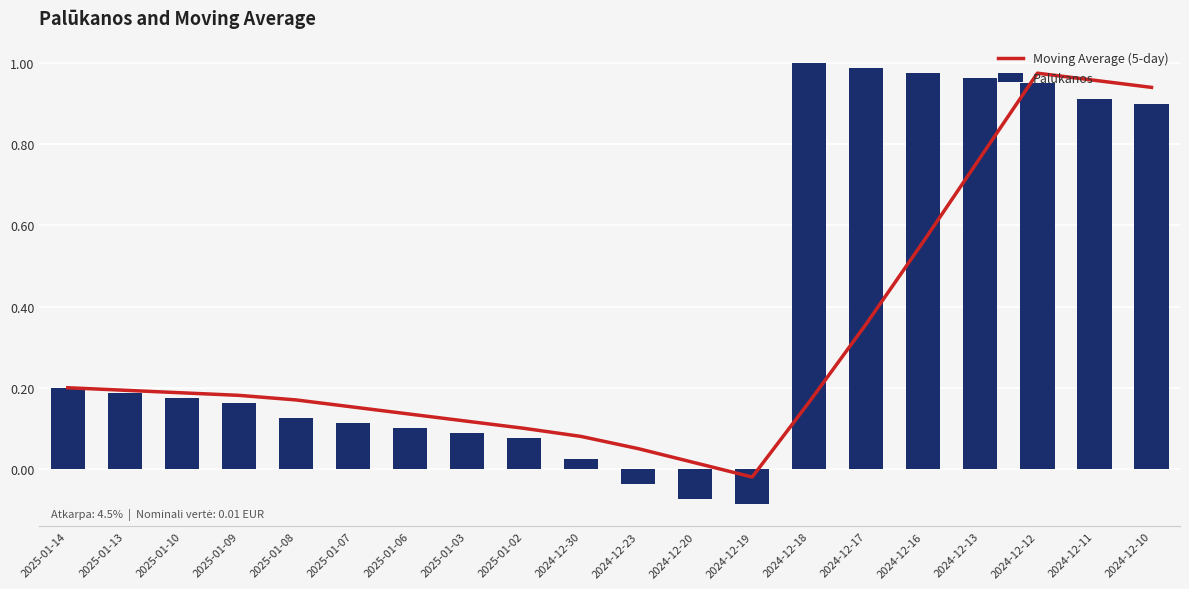

What is the label of the 2nd bar from the right?

2024-12-11